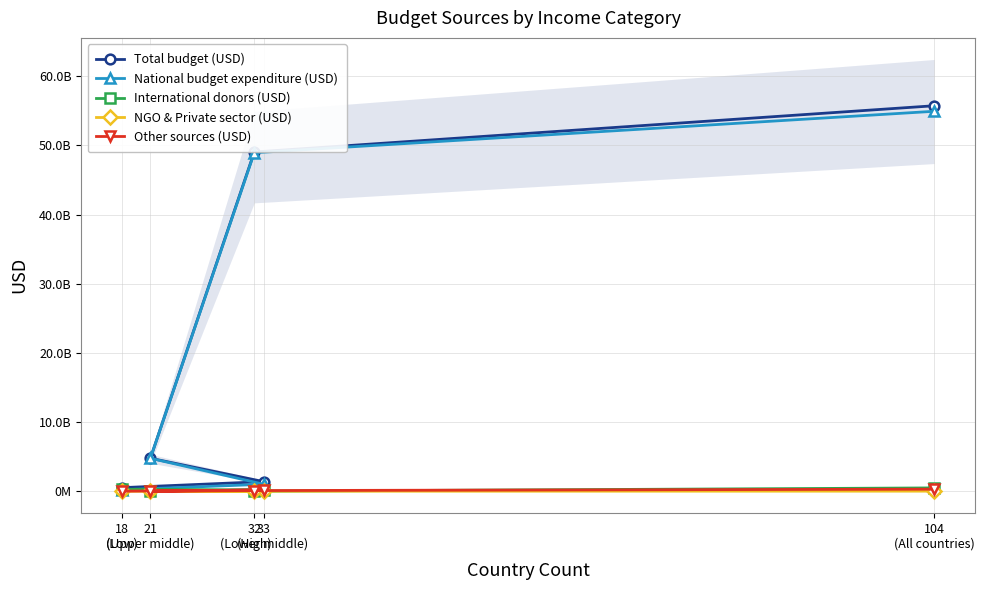

Reading left to right, transcribe all the data shown in this chart.

Total budget (USD): 18
(Low)=520355741.0	33
(Lower middle)=1390455775.0	21
(Upper middle)=4773794873.0	32
(High)=49041520044.0	104
(All countries)=55726126433.0
National budget expenditure (USD): 18
(Low)=217615026.0	33
(Lower middle)=1013601573.0	21
(Upper middle)=4763784856.0	32
(High)=48931243042.0	104
(All countries)=54926244497.0
International donors (USD): 18
(Low)=290548289.0	33
(Lower middle)=185833316.0	21
(Upper middle)=4500000.0	32
(High)=3637477.0	104
(All countries)=484519082.0
NGO & Private sector (USD): 18
(Low)=1238731.6	33
(Lower middle)=357755.5	21
(Upper middle)=4724000.0	32
(High)=7280084.2	104
(All countries)=13600571.3
Other sources (USD): 18
(Low)=10953694.0	33
(Lower middle)=190663131.0	21
(Upper middle)=0.0	32
(High)=99359440.0	104
(All countries)=300976265.0